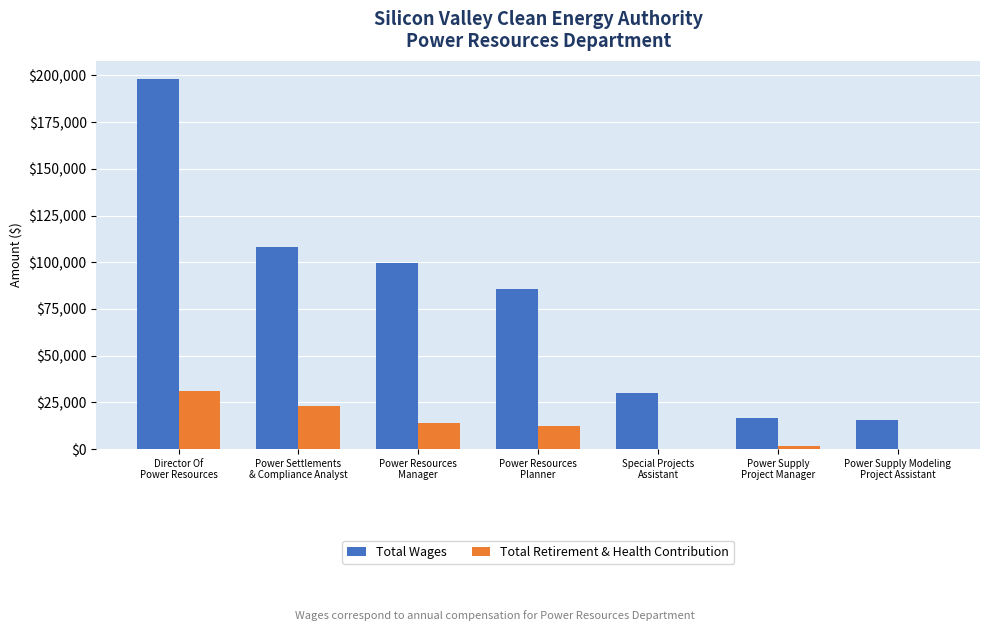

What is the greatest value displayed?

197911